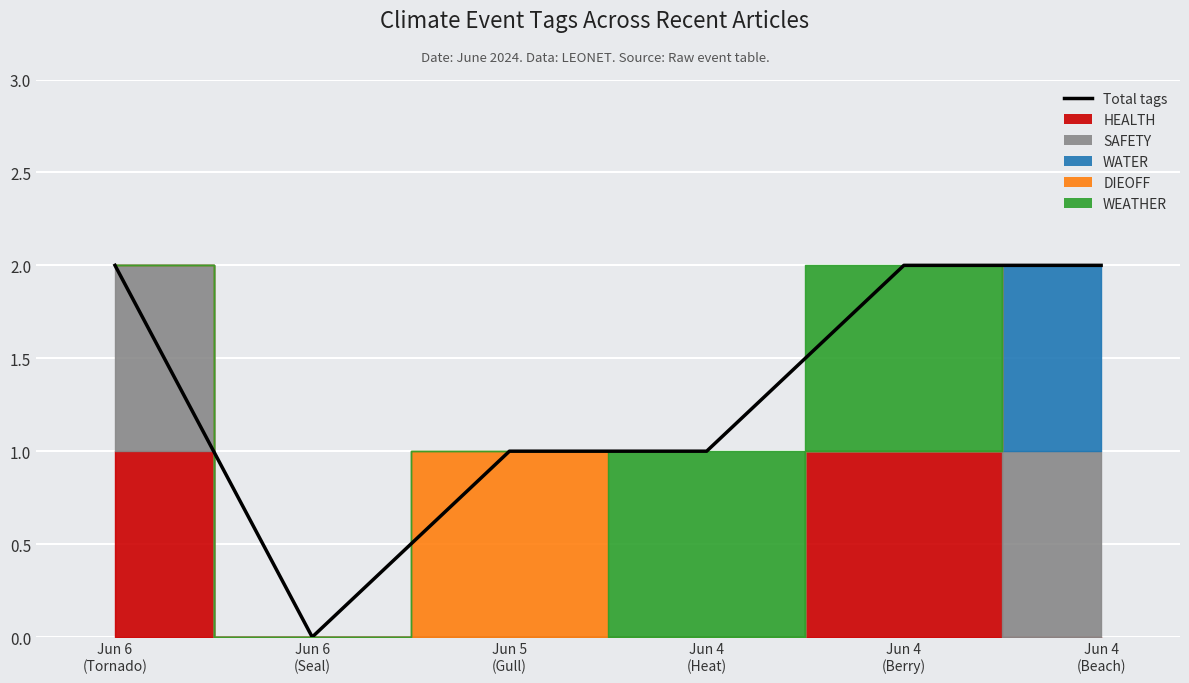

What is the change in value from Jun 6
(Tornado) to Jun 5
(Gull)?

-1